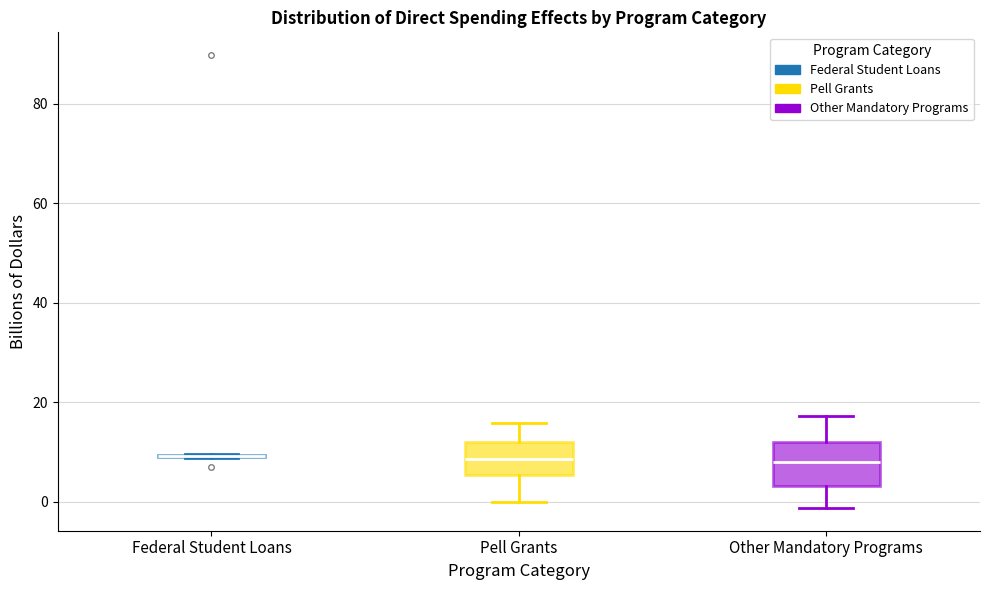

Reading left to right, transcribe this box plot: for each box, give where its median line is, the range the box spans, and where its two whiskers end, as read against the y-axis. The values are not printed on the chart, so give them approximately, as read against the axis.

Federal Student Loans: box collapsed to a line at 10, whiskers 8 to 10
Pell Grants: median 8, box 6 to 12, whiskers 0 to 16
Other Mandatory Programs: median 8, box 4 to 12, whiskers -2 to 18